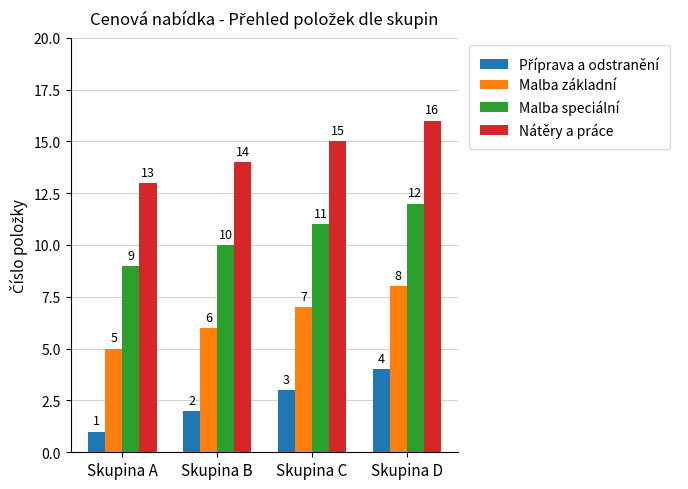

What is the sum of the Malba speciální values at Skupina C and Skupina B?

21